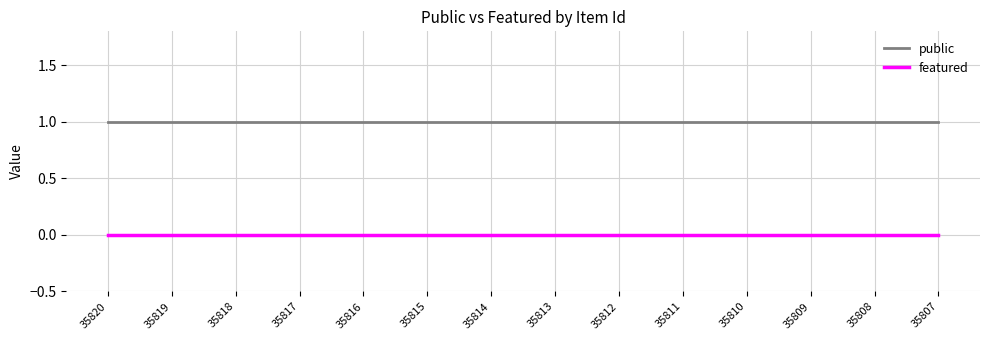

Which series has the largest total across all categories?

public